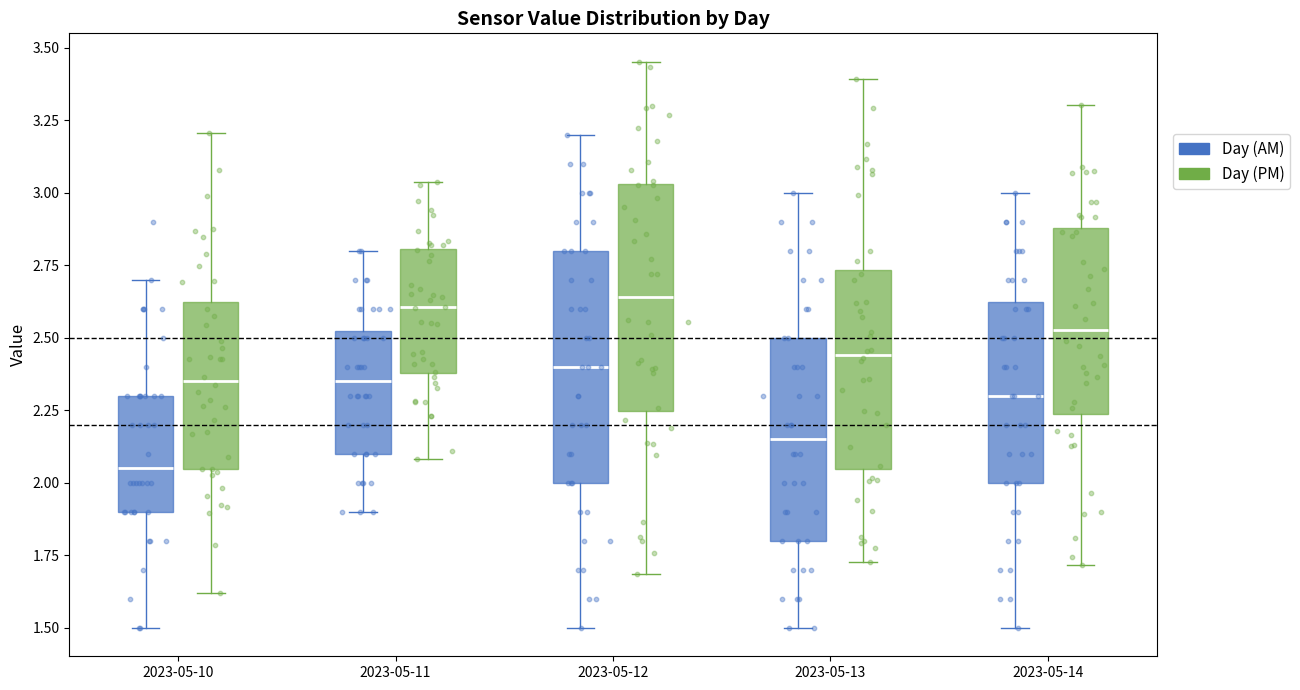

Reading left to right, transcribe this box plot: for each box, give where its median line is, the range the box spans, and where its two whiskers end, as read against the y-axis. The values are not printed on the chart, so give them approximately, as read against the axis.

2023-05-10 (Day (AM)): median 2.05, box 1.90 to 2.30, whiskers 1.50 to 2.70
2023-05-10 (Day (PM)): median 2.35, box 2.10 to 2.60, whiskers 1.75 to 3.25
2023-05-11 (Day (AM)): median 2.35, box 2.10 to 2.55, whiskers 1.90 to 2.80
2023-05-11 (Day (PM)): median 2.60, box 2.35 to 2.75, whiskers 2.10 to 3.00
2023-05-12 (Day (AM)): median 2.40, box 2.00 to 2.80, whiskers 1.50 to 3.20
2023-05-12 (Day (PM)): median 2.65, box 2.20 to 3.00, whiskers 1.60 to 3.40
2023-05-13 (Day (AM)): median 2.15, box 1.80 to 2.50, whiskers 1.50 to 3.00
2023-05-13 (Day (PM)): median 2.40, box 2.10 to 2.75, whiskers 1.70 to 3.30
2023-05-14 (Day (AM)): median 2.30, box 2.00 to 2.65, whiskers 1.50 to 3.00
2023-05-14 (Day (PM)): median 2.55, box 2.20 to 2.85, whiskers 1.80 to 3.25